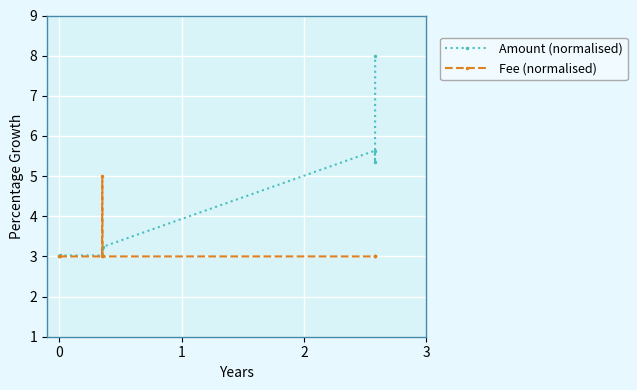

True or false: Amount (normalised) has more than 0 points higher than both neighbors.

True